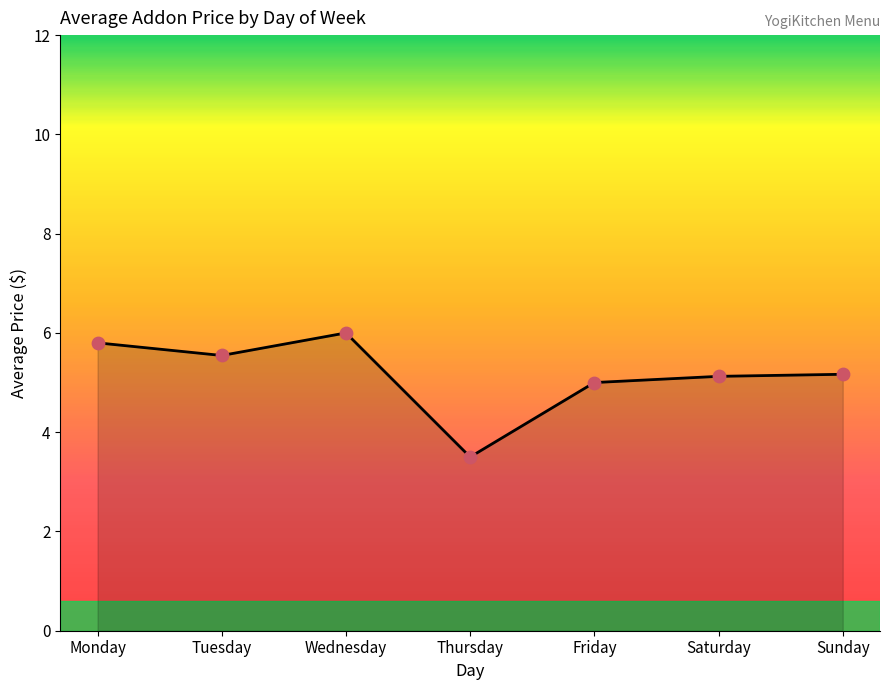

What is the change in value from Thursday to Friday?

+1.5